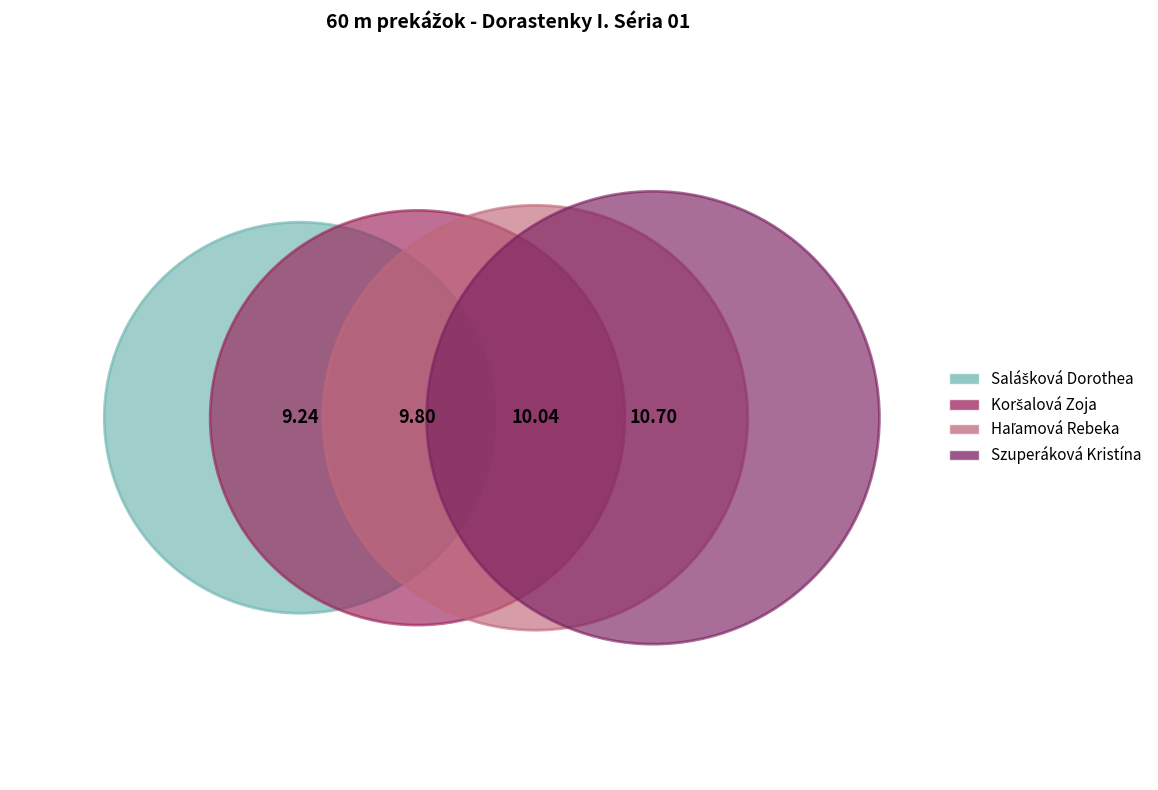

What is the total percentage of Haľamová Rebeka and Koršalová Zoja?

49.9%